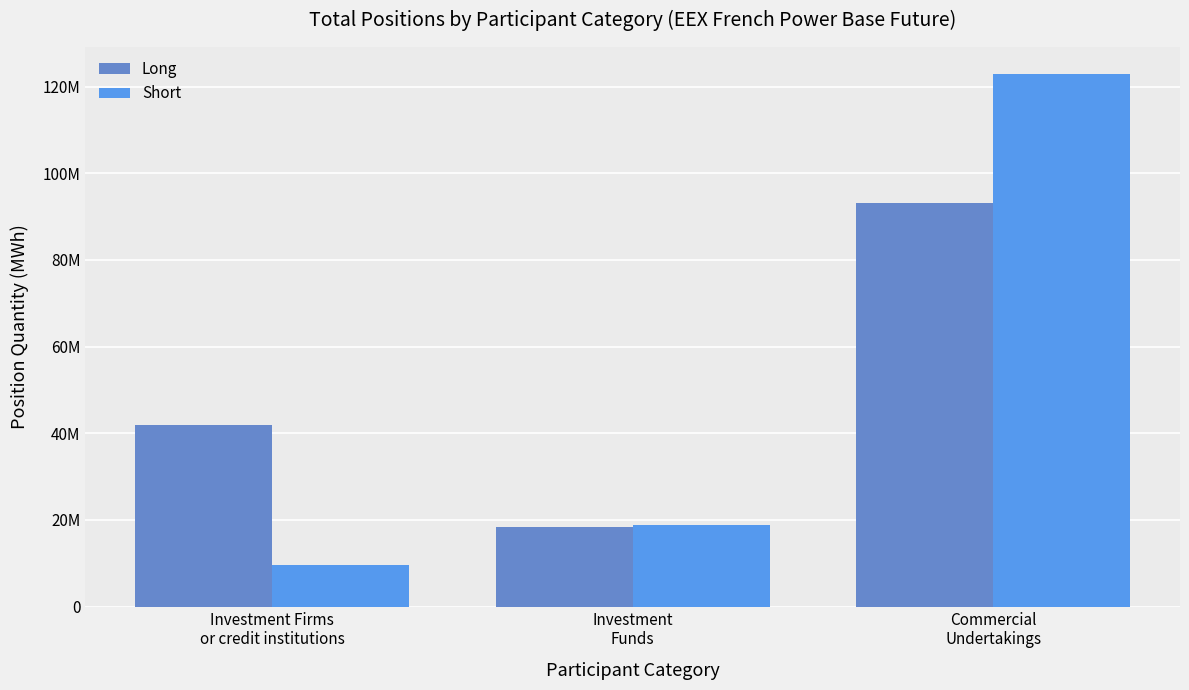

Rank the series by their maximum value, from lowest to highest.

Long, Short